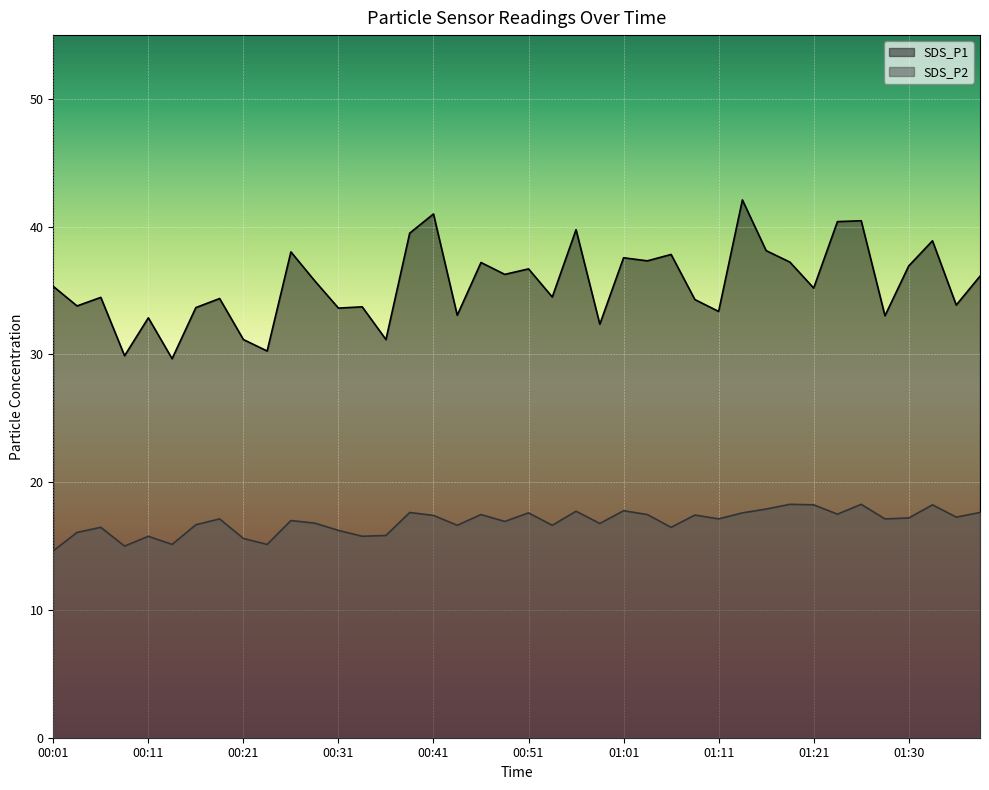

Reading left to right, list all the values displayed in this chart.

SDS_P1: 00:01=35.3	00:03=33.8	00:06=34.5	00:08=29.9	00:11=32.9	00:13=29.7	00:16=33.7	00:18=34.4	00:21=31.2	00:24=30.3	00:26=38.0	00:29=35.8	00:31=33.6	00:33=33.7	00:36=31.2	00:38=39.5	00:41=41.0	00:44=33.1	00:46=37.2	00:48=36.3	00:51=36.7	00:53=34.5	00:56=39.8	00:58=32.4	01:01=37.6	01:03=37.3	01:06=37.8	01:08=34.3	01:11=33.4	01:13=42.1	01:16=38.1	01:18=37.2	01:21=35.2	01:23=40.4	01:25=40.5	01:28=33.0	01:30=36.9	01:33=38.9	01:35=33.9	01:38=36.1
SDS_P2: 00:01=14.6	00:03=16.1	00:06=16.5	00:08=15.0	00:11=15.8	00:13=15.1	00:16=16.7	00:18=17.1	00:21=15.6	00:24=15.1	00:26=17.0	00:29=16.8	00:31=16.2	00:33=15.8	00:36=15.8	00:38=17.6	00:41=17.4	00:44=16.6	00:46=17.5	00:48=16.9	00:51=17.6	00:53=16.6	00:56=17.7	00:58=16.8	01:01=17.8	01:03=17.5	01:06=16.5	01:08=17.4	01:11=17.1	01:13=17.6	01:16=17.9	01:18=18.3	01:21=18.2	01:23=17.5	01:25=18.3	01:28=17.1	01:30=17.2	01:33=18.2	01:35=17.3	01:38=17.6